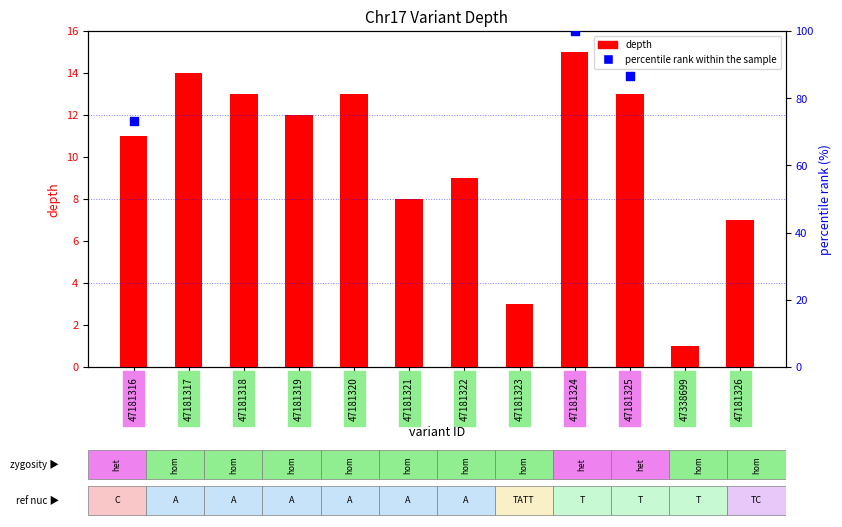

What is the change in value from 47181316 to 47181317?

+3